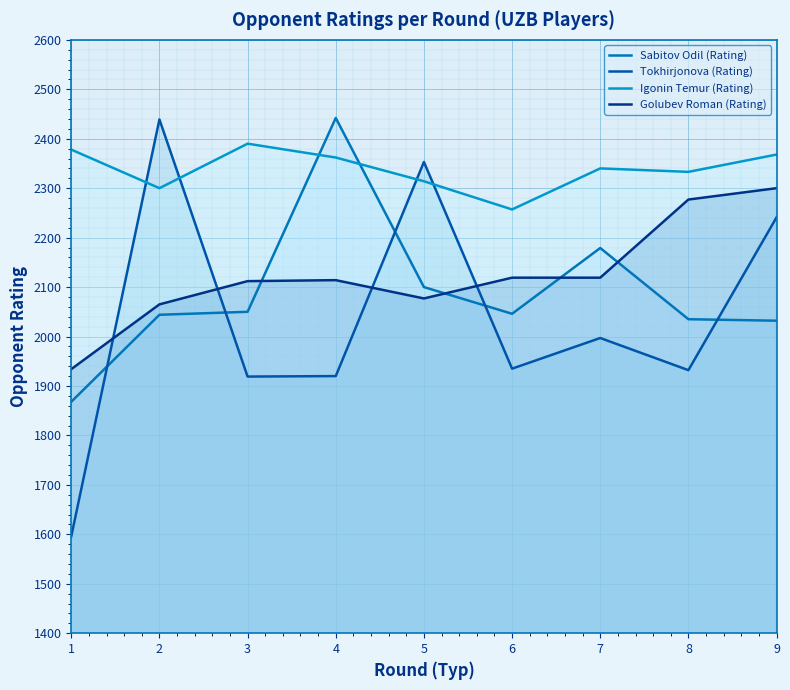

What is the difference between the Tokhirjonova (Rating) values at 9 and 8?

309